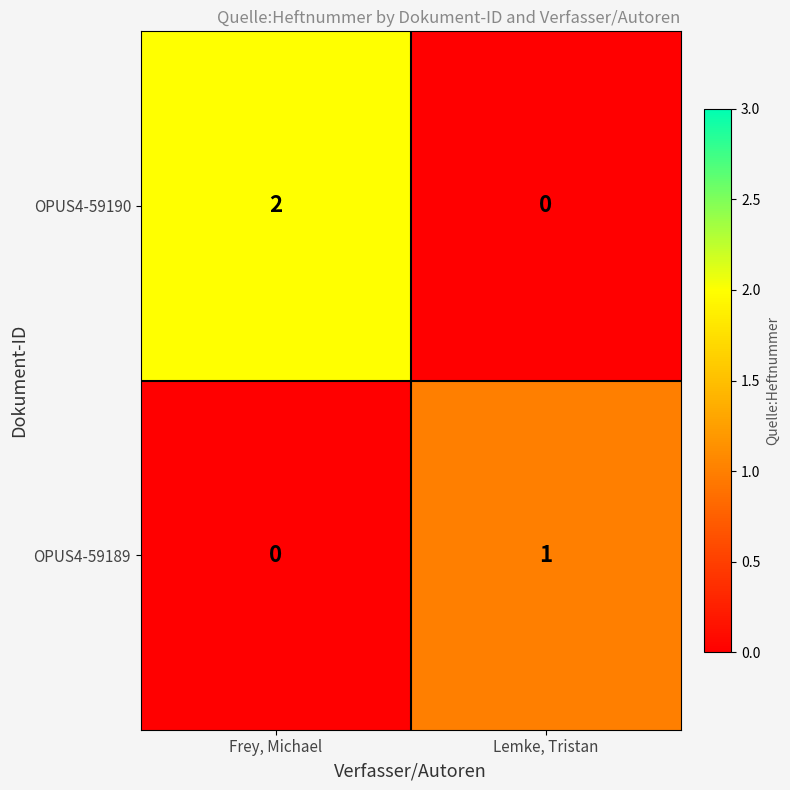

Which series has the largest total across all categories?

OPUS4-59190